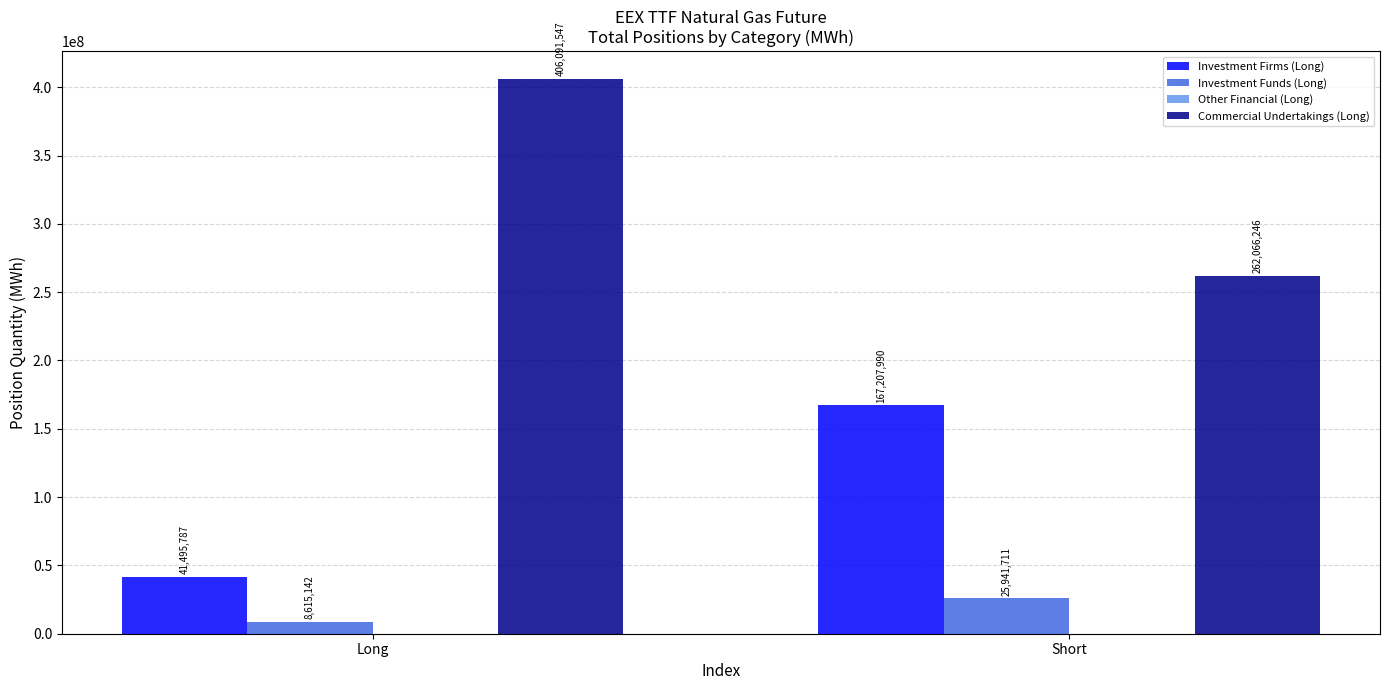

What position from the right is Short?

1